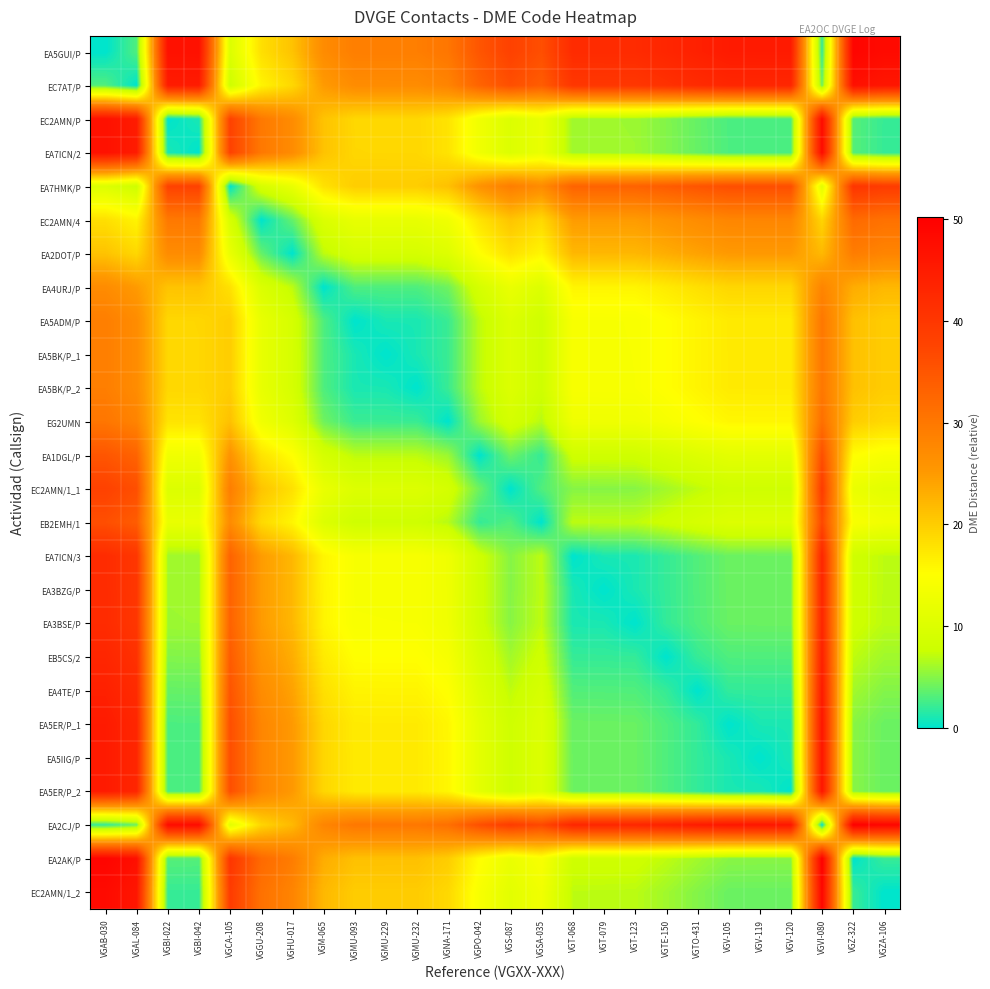

Count the number of data series in this chart.

26